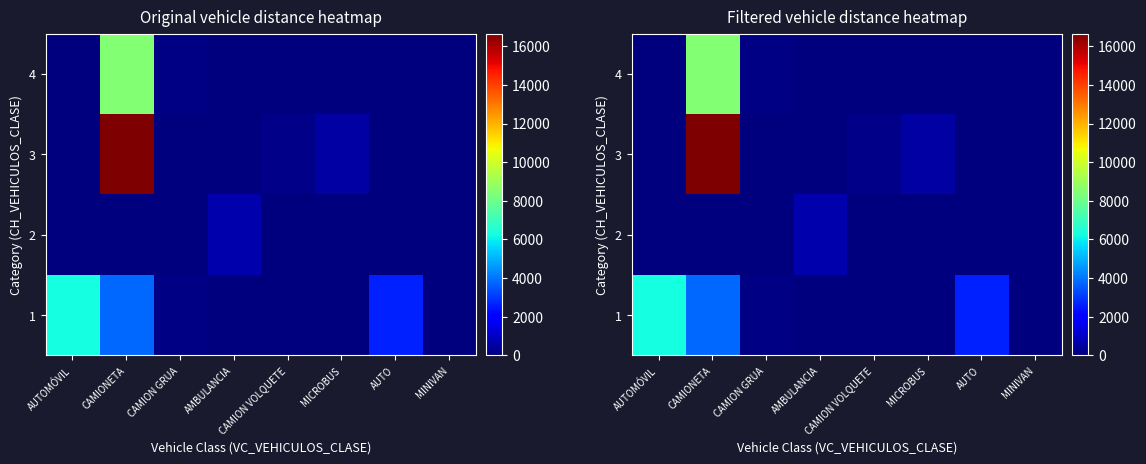

True or false: 1 has a value of 0 at MICROBUS.

True